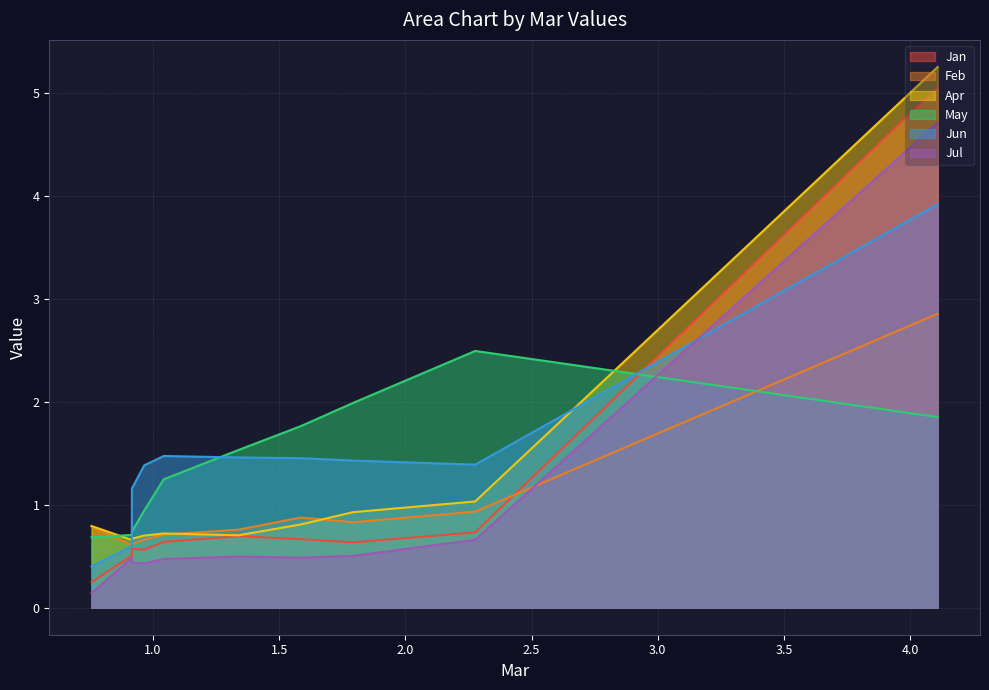

What is the lowest value of the Jan series?

0.2